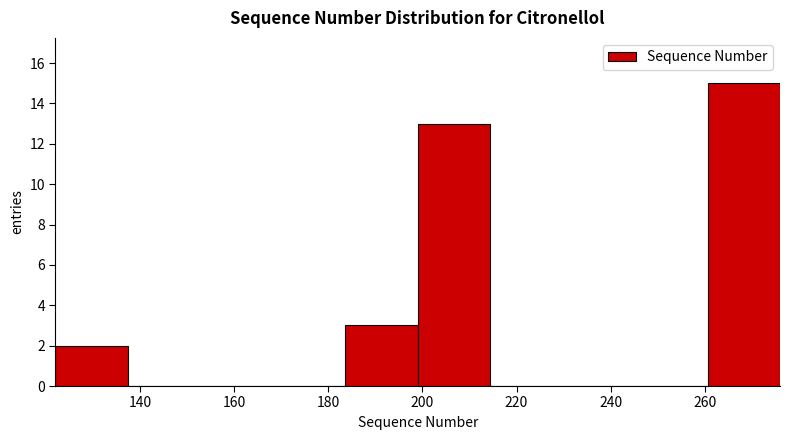

Reading left to right, transcribe this chart: for each bar, give the range it covers on the x-axis and its height. Neither the bar edges nor the heights are printed on the chart, so give them approximately, as read against the axes.

122.0 to 137.4: 2
137.4 to 152.8: 0
152.8 to 168.2: 0
168.2 to 183.6: 0
183.6 to 199.0: 3
199.0 to 214.4: 13
214.4 to 229.8: 0
229.8 to 245.2: 0
245.2 to 260.6: 0
260.6 to 276.0: 15